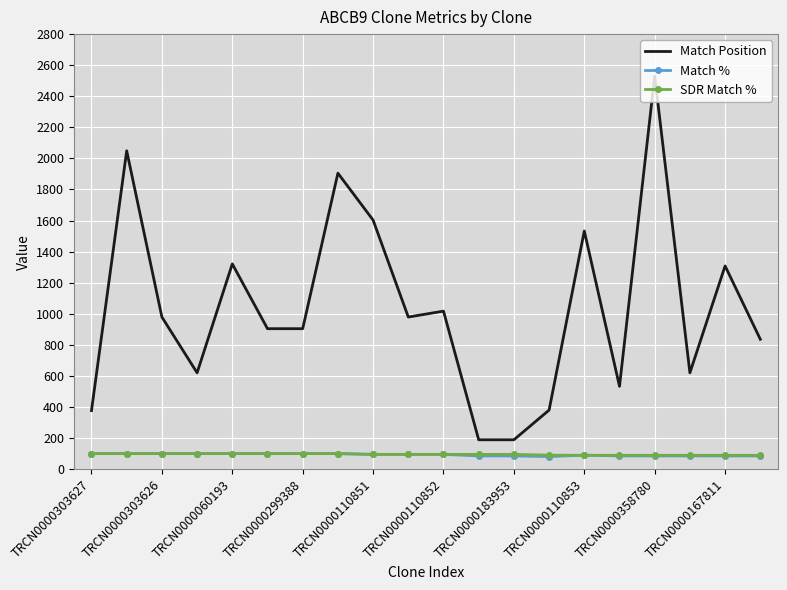

What is the maximum value for Match Position?

2530